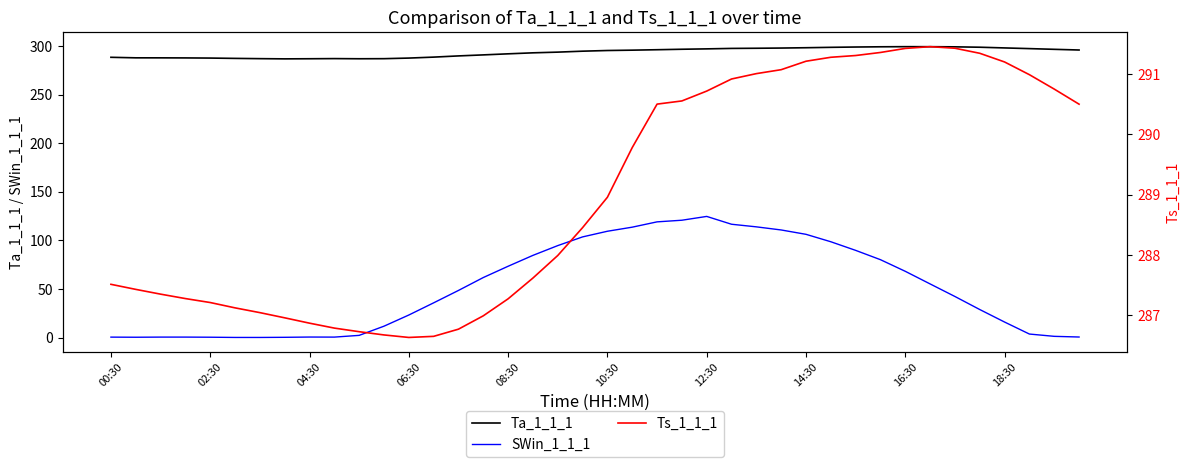

What is the lowest value of the Ts_1_1_1 series?

286.6